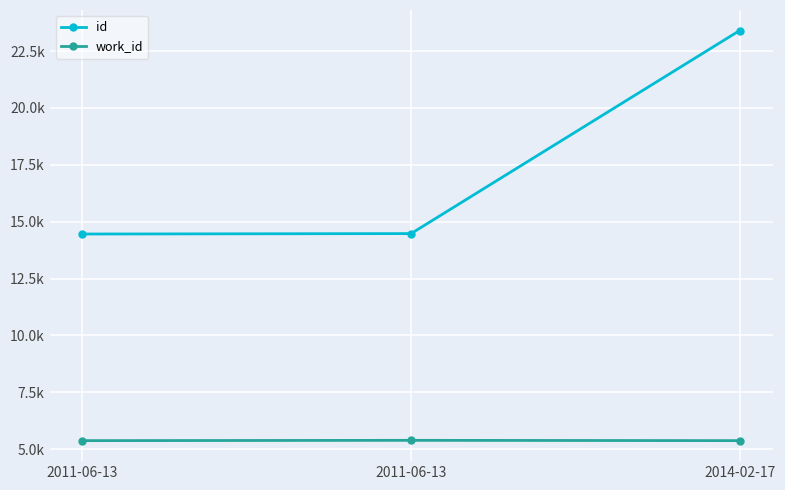

Does the chart have visible grid lines?

Yes